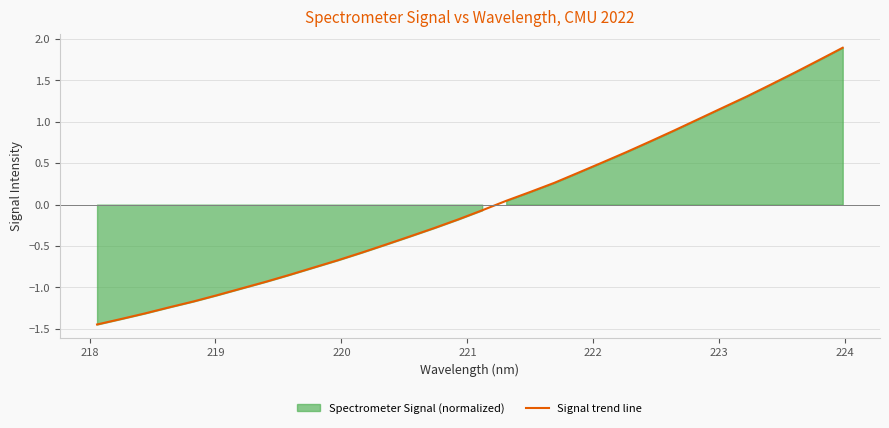

Reading left to right, what are all the values shown in this chart?

-1.4	-1.4	-1.3	-1.2	-1.2	-1.1	-1.0	-0.9	-0.8	-0.8	-0.7	-0.6	-0.5	-0.4	-0.3	-0.2	-0.1	0.0	0.2	0.3	0.4	0.5	0.6	0.8	0.9	1.0	1.2	1.3	1.4	1.6	1.7	1.9